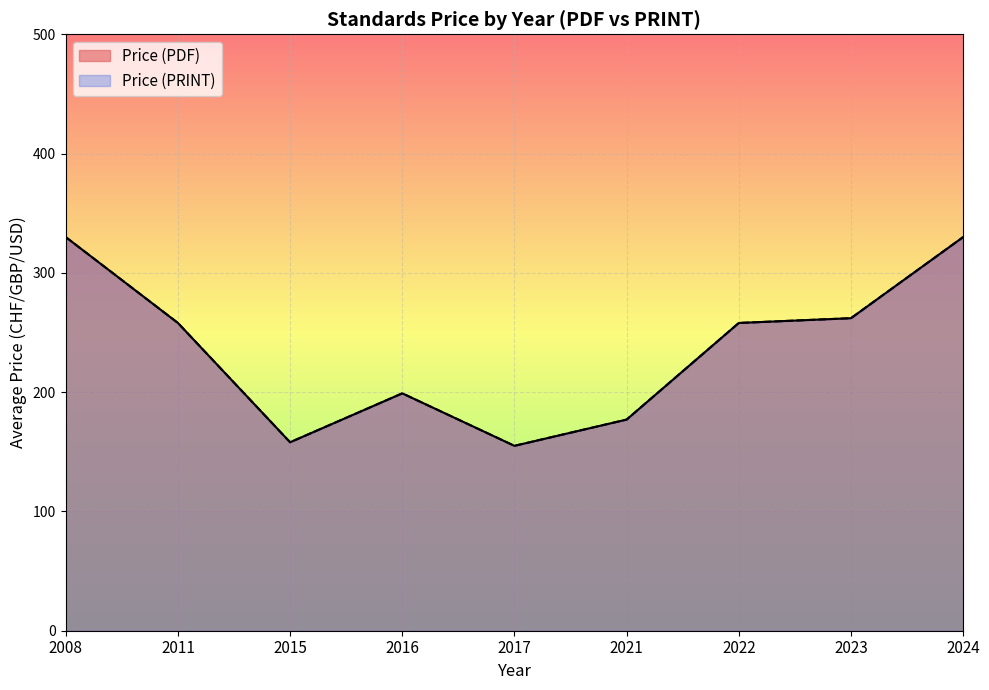

At which category is the sum across all series the highest?

2008